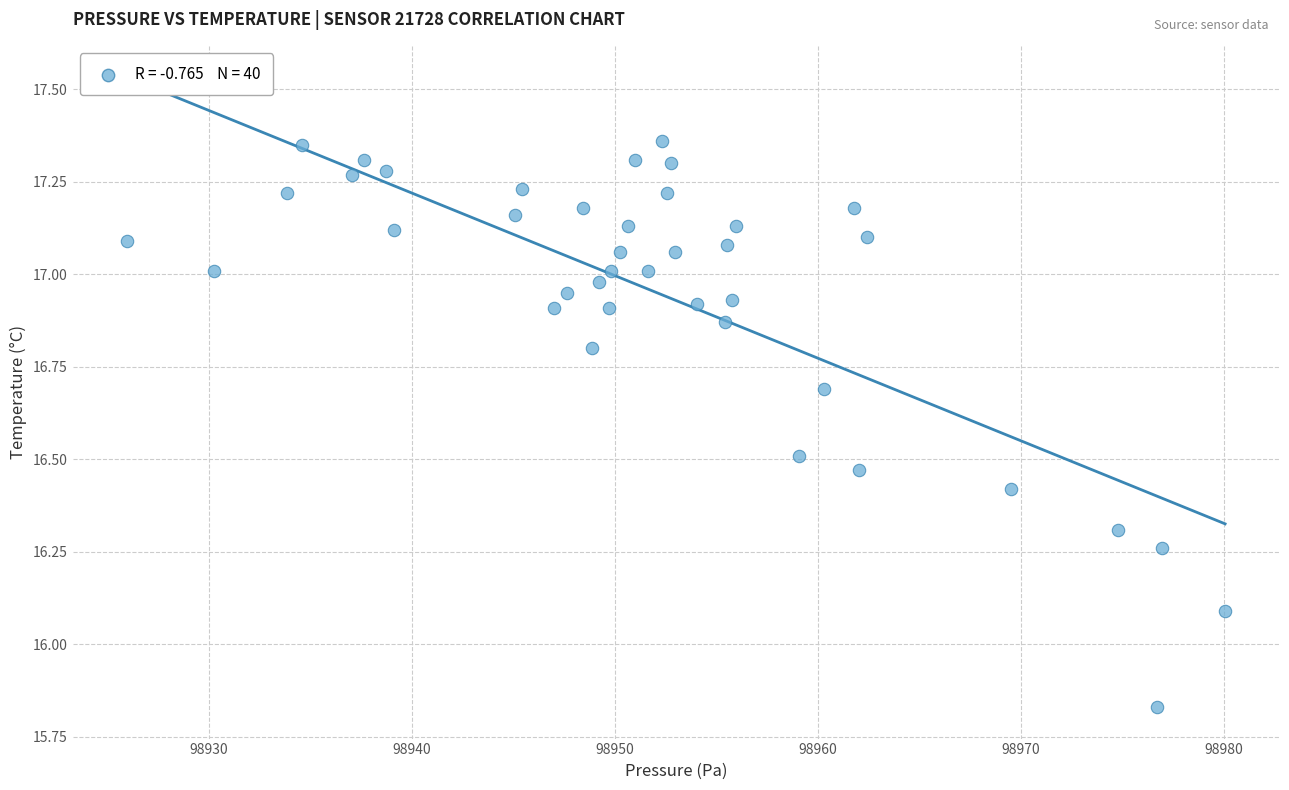

What is the range of Y values (max minus min)?

1.5